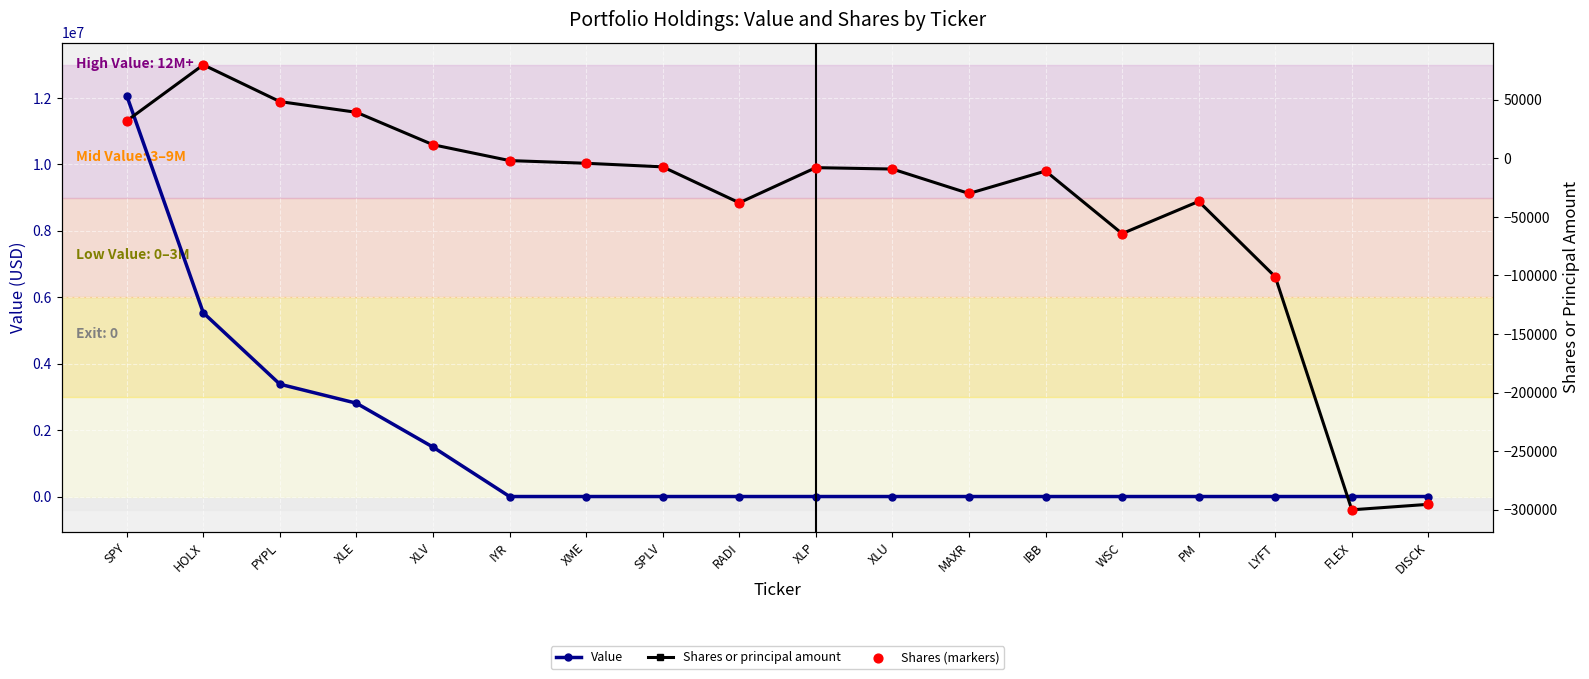

At which category is the sum across all series the highest?

SPY